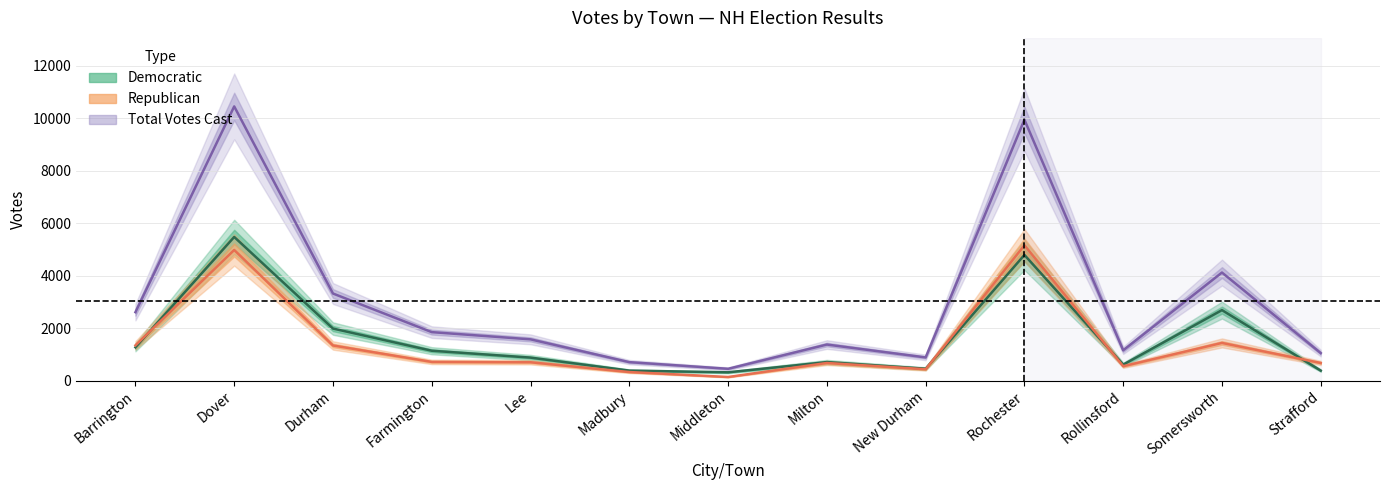

How many values in the Democratic series exceed 874?

6